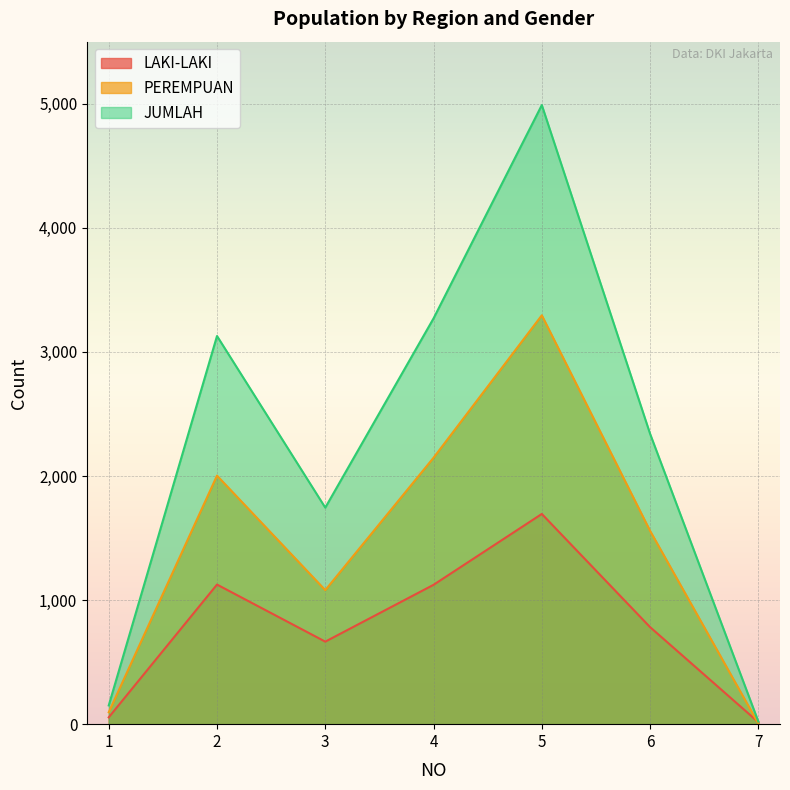

Reading left to right, extract all data points from this chart.

LAKI-LAKI: 1=55	2=1125	3=665	4=1123	5=1694	6=782	7=16
PEREMPUAN: 1=96	2=2003	3=1080	4=2147	5=3295	6=1558	7=5
JUMLAH: 1=151	2=3128	3=1745	4=3270	5=4989	6=2340	7=21